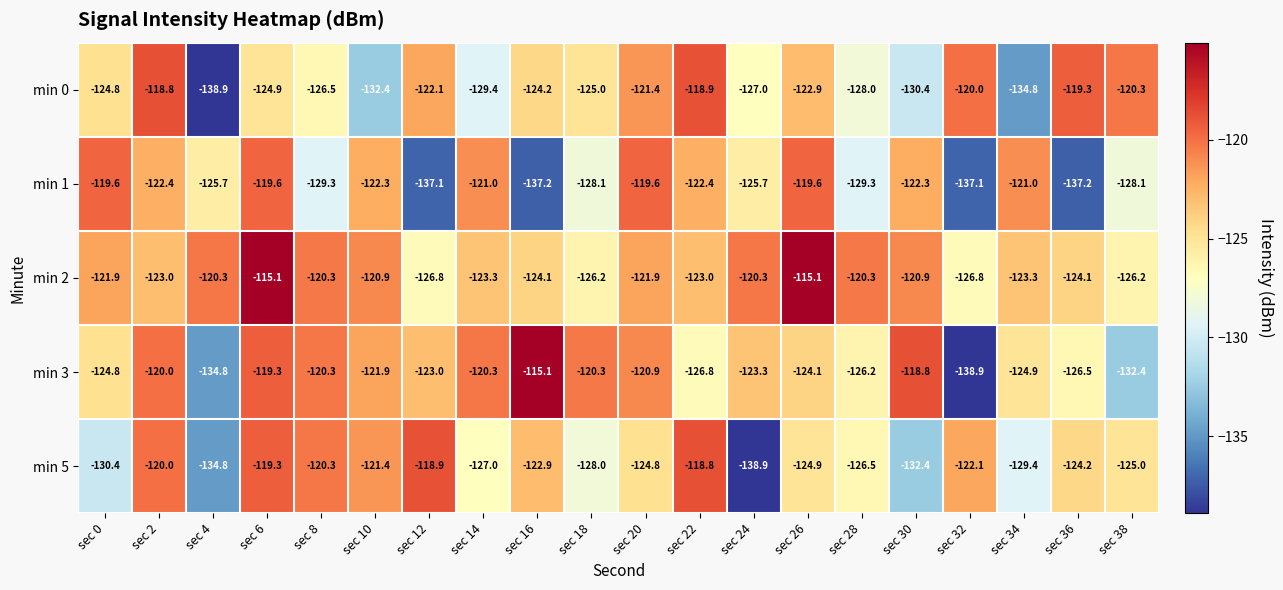

What is the difference between the highest and lowest values at sec 28?

9.0